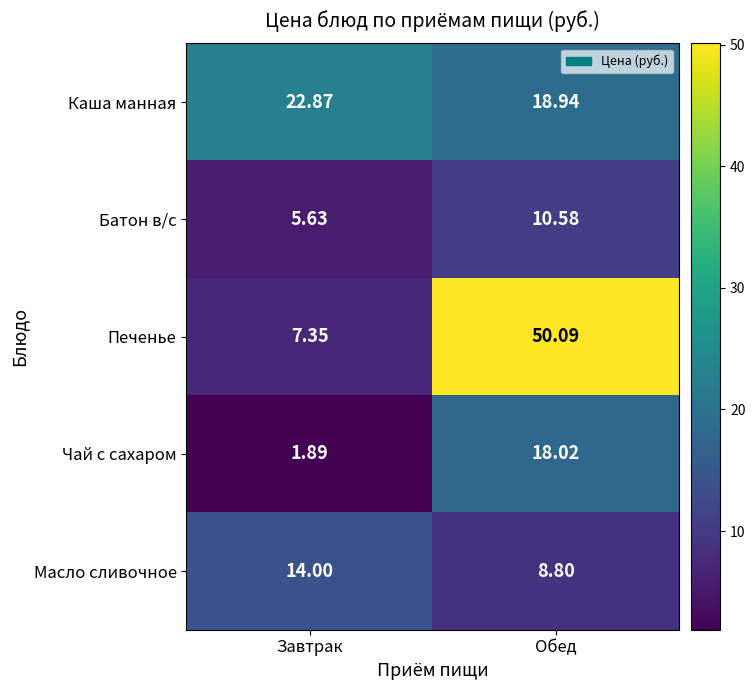

Rank the series by their maximum value, from highest to lowest.

Печенье, Каша манная, Чай с сахаром, Масло сливочное, Батон в/с